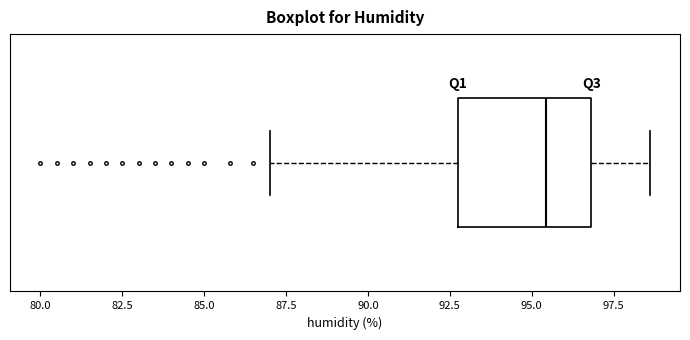

Where does the median line of the box sit on the x-axis? The values are not printed on the chart, so give them approximately, as read against the axis.

95.5